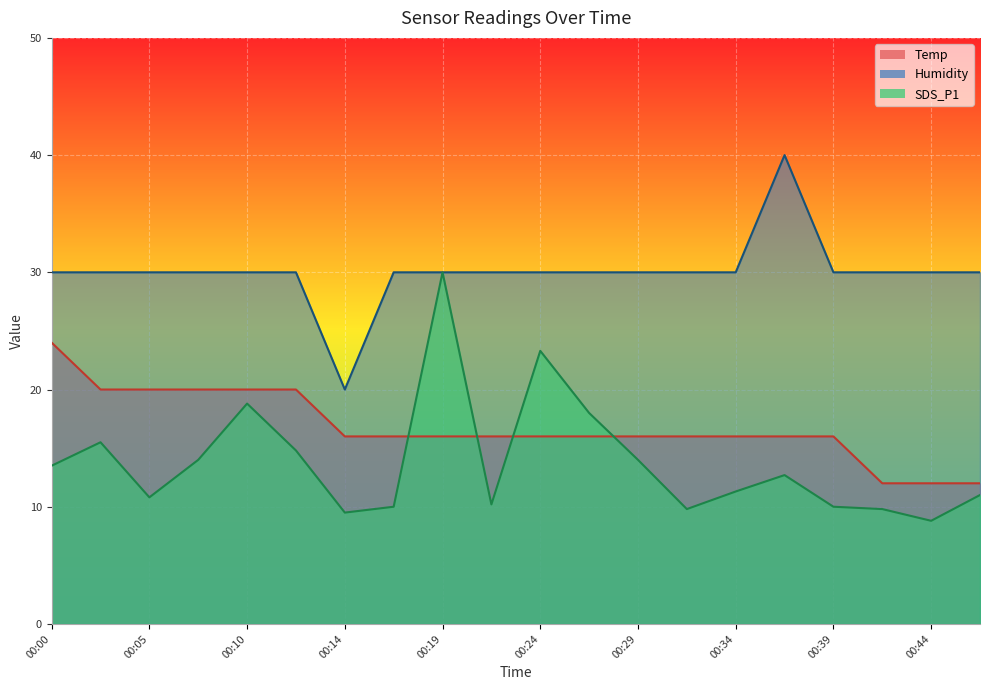

How many lines are shown in the chart?

3